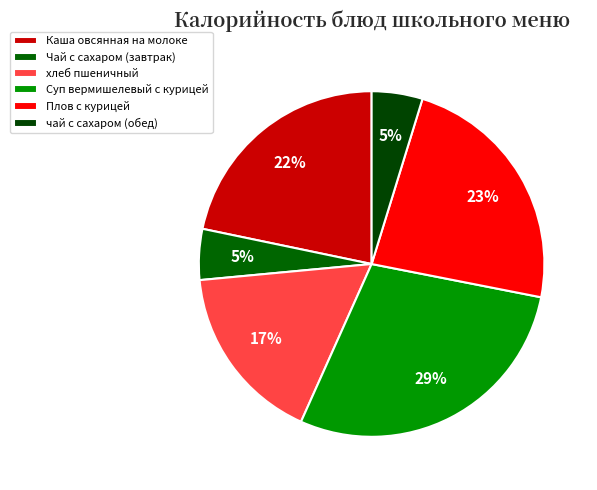

How much of the chart is everything except Каша овсянная на молоке?

78.3%